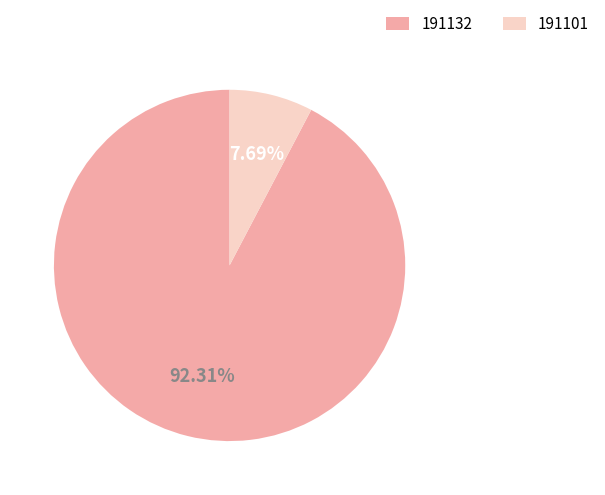

To the nearest percent, what portion does 191132 represent?

92%